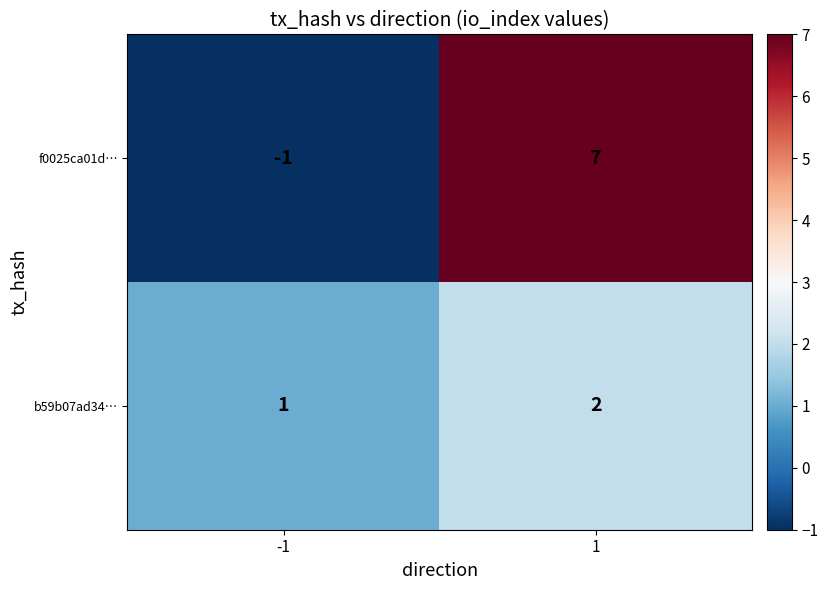

Which series has the widest spread of values?

f0025ca01d…